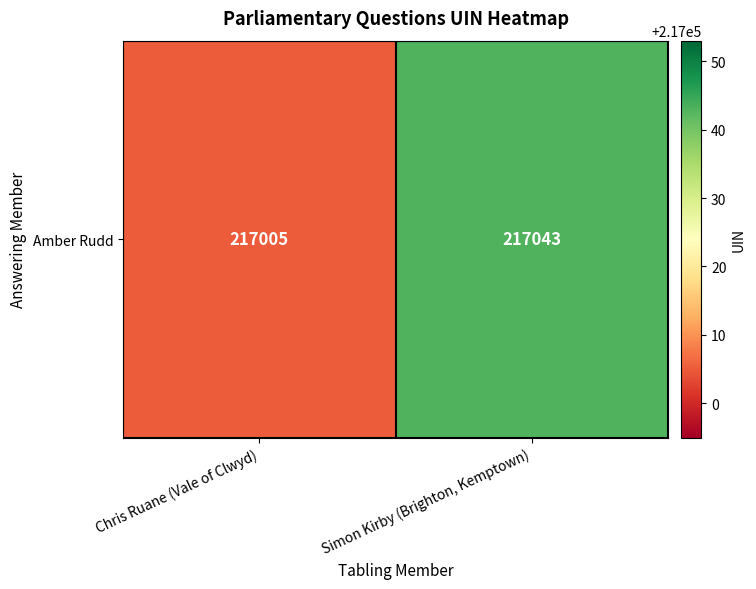

The value at Chris Ruane (Vale of Clwyd) is 314240. True or false?

False